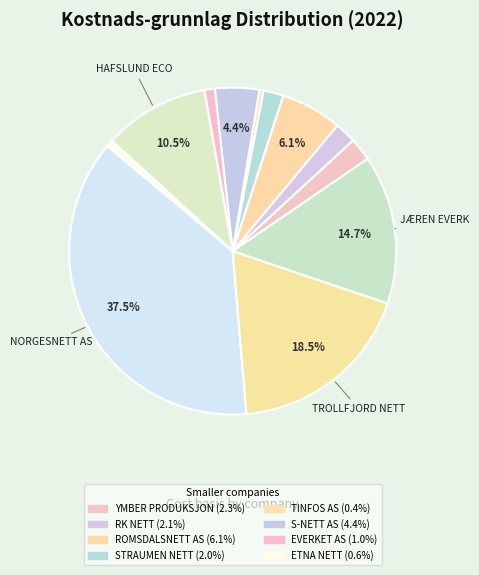

Rank the categories by value from highest to lowest.

NORGESNETT AS, TROLLFJORD NETT AS, JÆREN EVERK AS, HAFSLUND ECO VANNKRAFT AS, ROMSDALSNETT AS, S-NETT AS, YMBER PRODUKSJON AS, RK NETT AS, STRAUMEN NETT AS, EVERKET AS, ETNA NETT AS, TINFOS AS